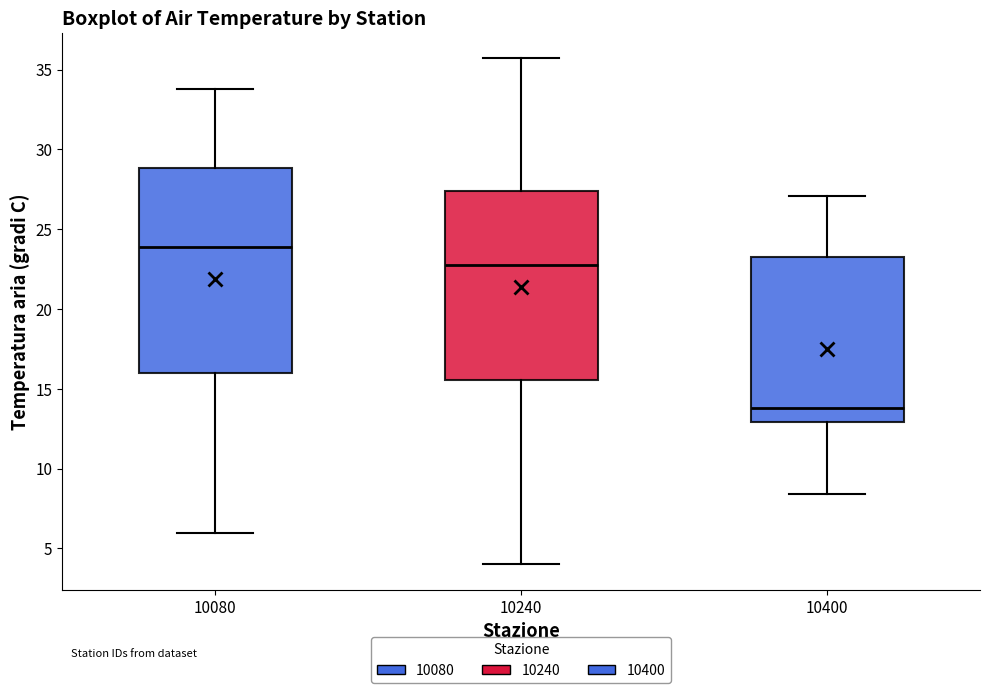

Reading left to right, transcribe this box plot: for each box, give where its median line is, the range the box spans, and where its two whiskers end, as read against the y-axis. The values are not printed on the chart, so give them approximately, as read against the axis.

10080: median 24.0, box 16.0 to 29.0, whiskers 6.0 to 34.0
10240: median 23.0, box 15.5 to 27.5, whiskers 4.0 to 35.5
10400: median 14.0, box 13.0 to 23.5, whiskers 8.5 to 27.0